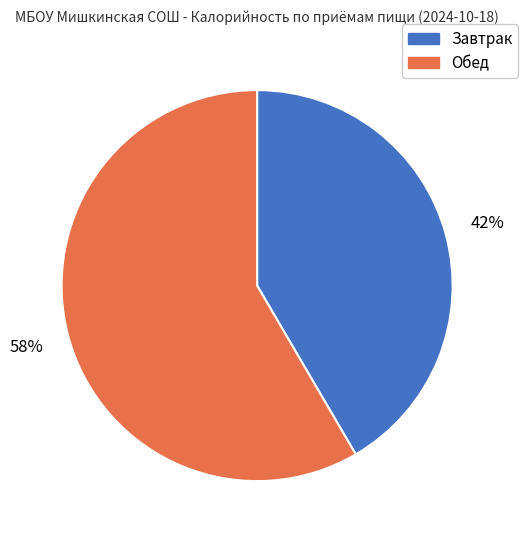

Combined, do Обед and Завтрак account for over 50%?

Yes